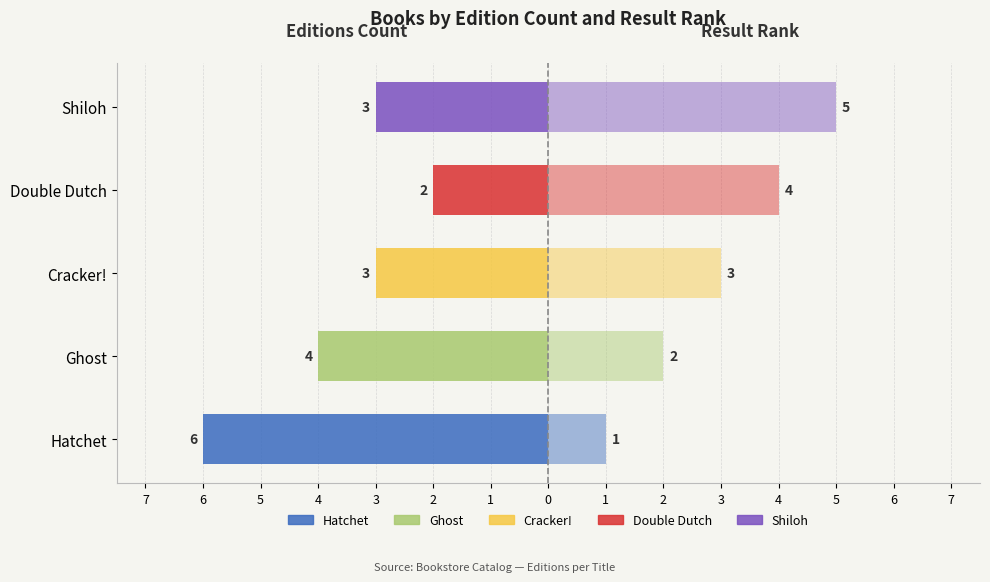

Count the Result Rank (right) values in the range 2 to 4.

3